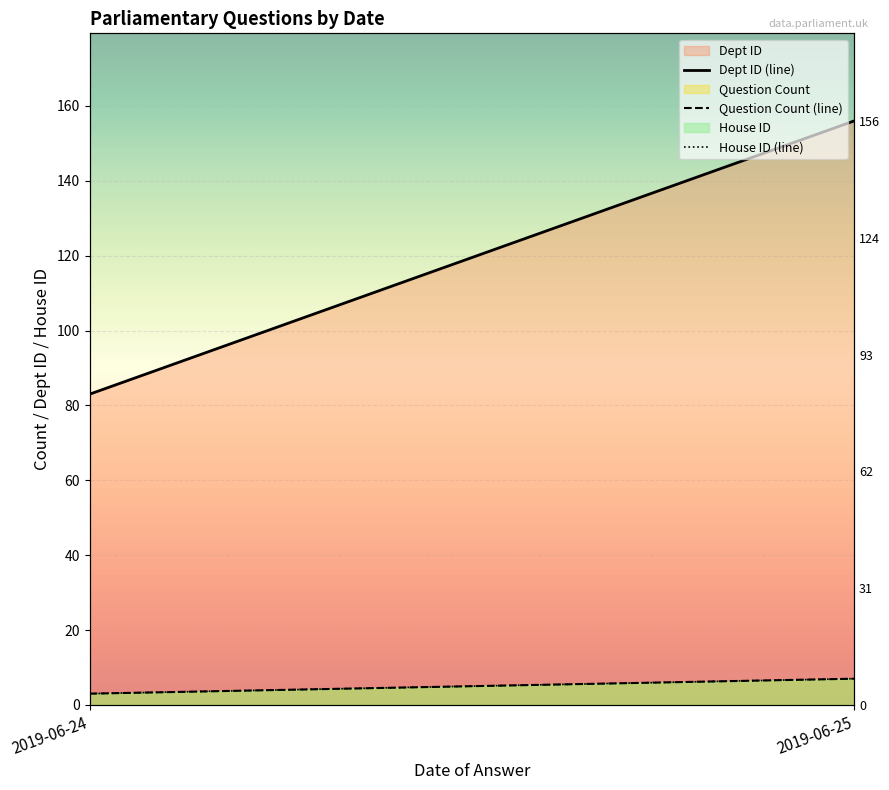

Between 2019-06-25 and 2019-06-24, which is larger?

2019-06-25